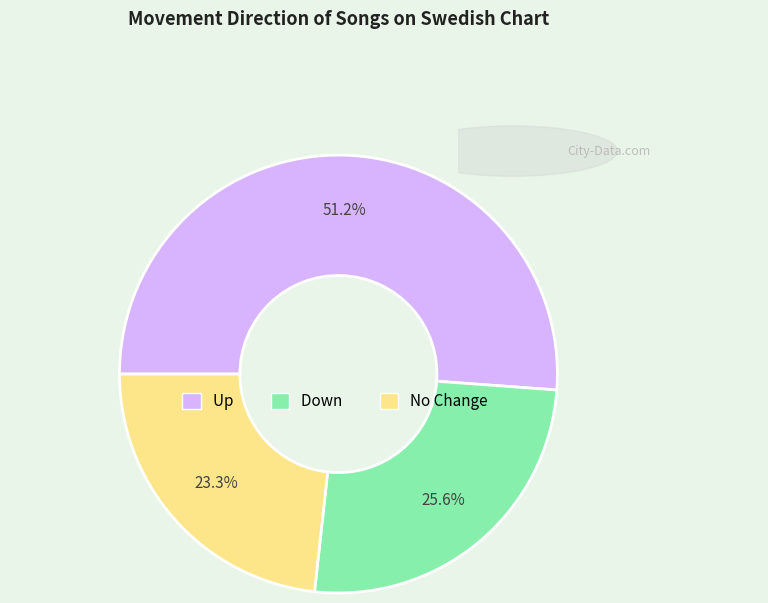

Is there any slice that represents more than half of the pie?

Yes